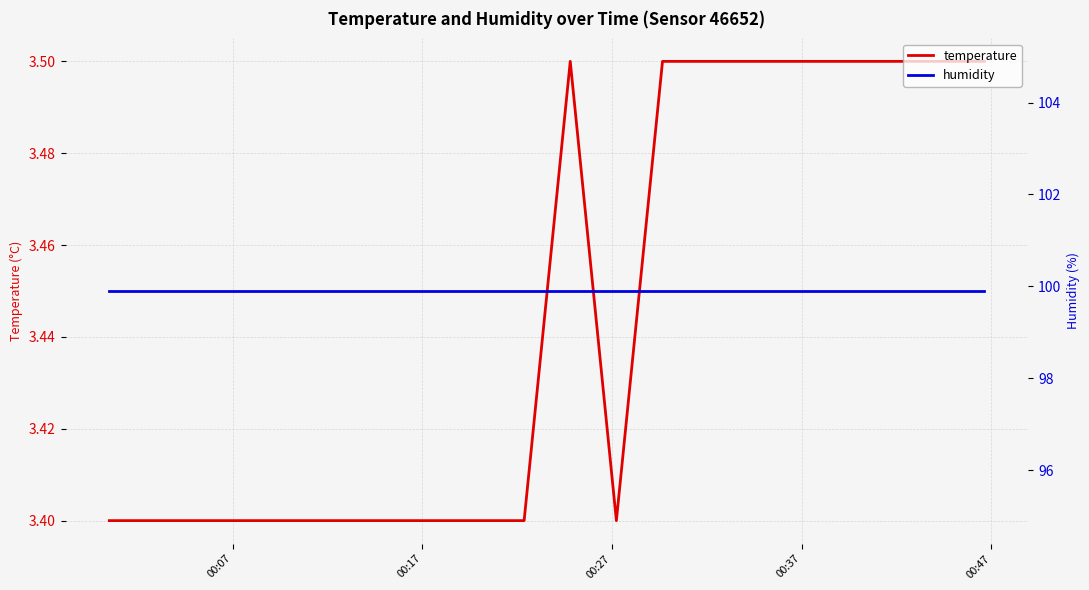

What are all the series names shown in the legend?

temperature, humidity